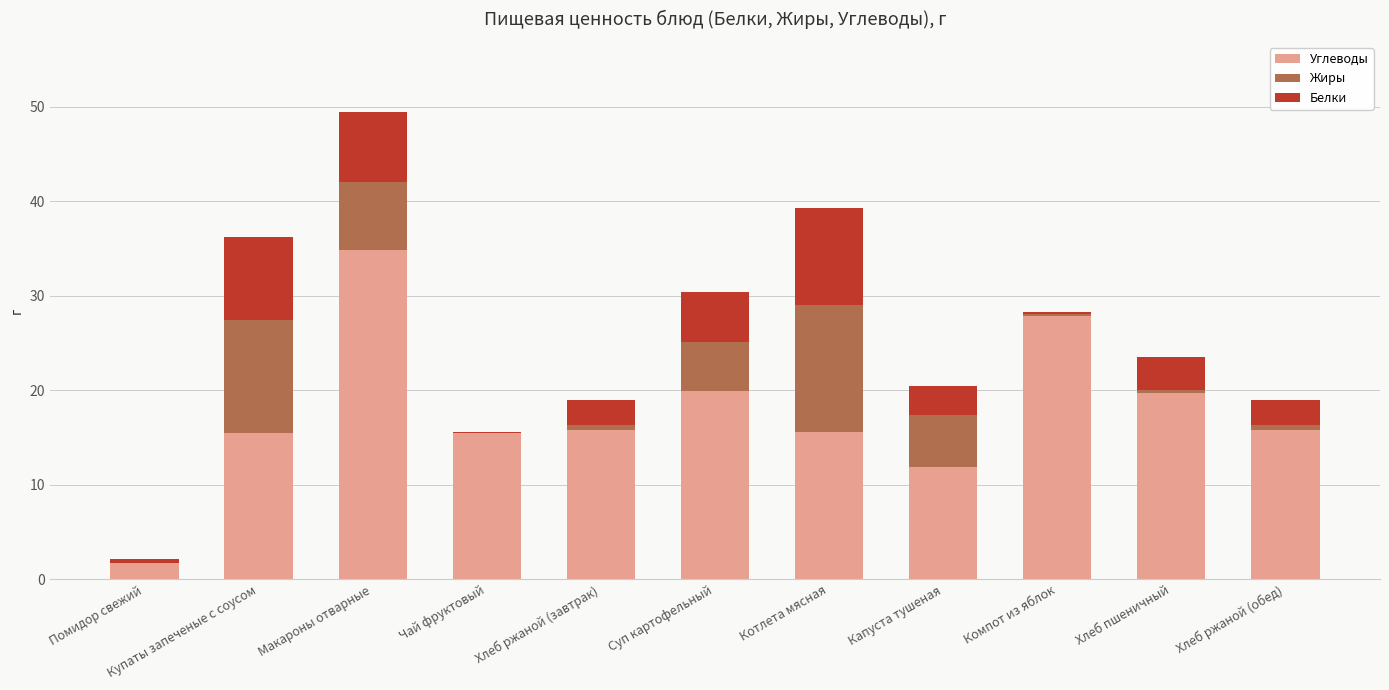

What is the maximum value for Углеводы?

34.9